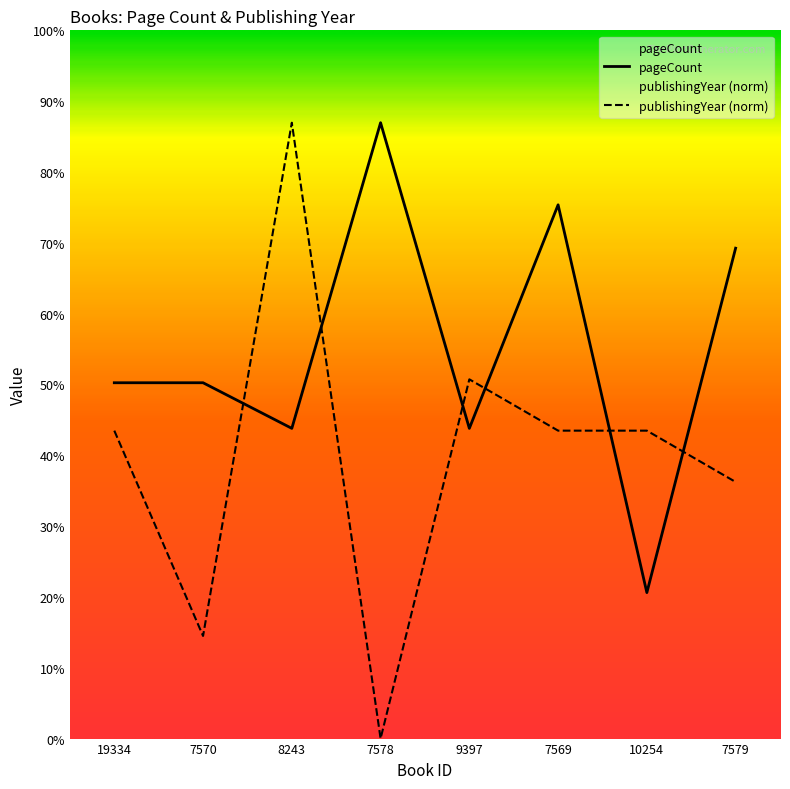

Read the publishingYear value at 9397.

315